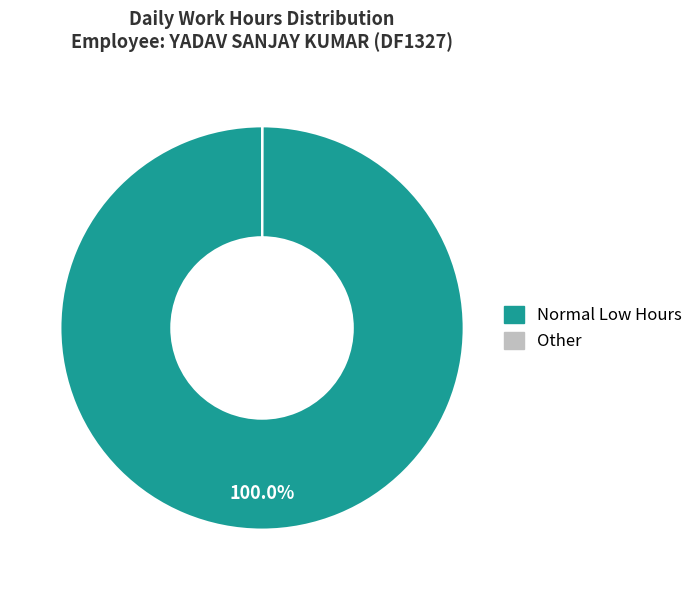

Is there a majority slice in this chart?

Yes